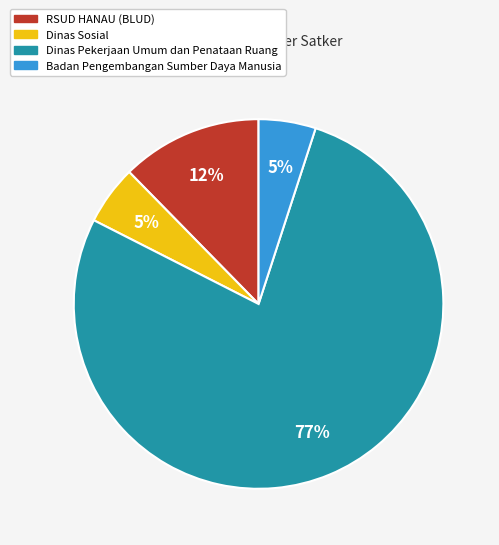

Which slice is the largest?

Dinas Pekerjaan Umum dan Penataan Ruang